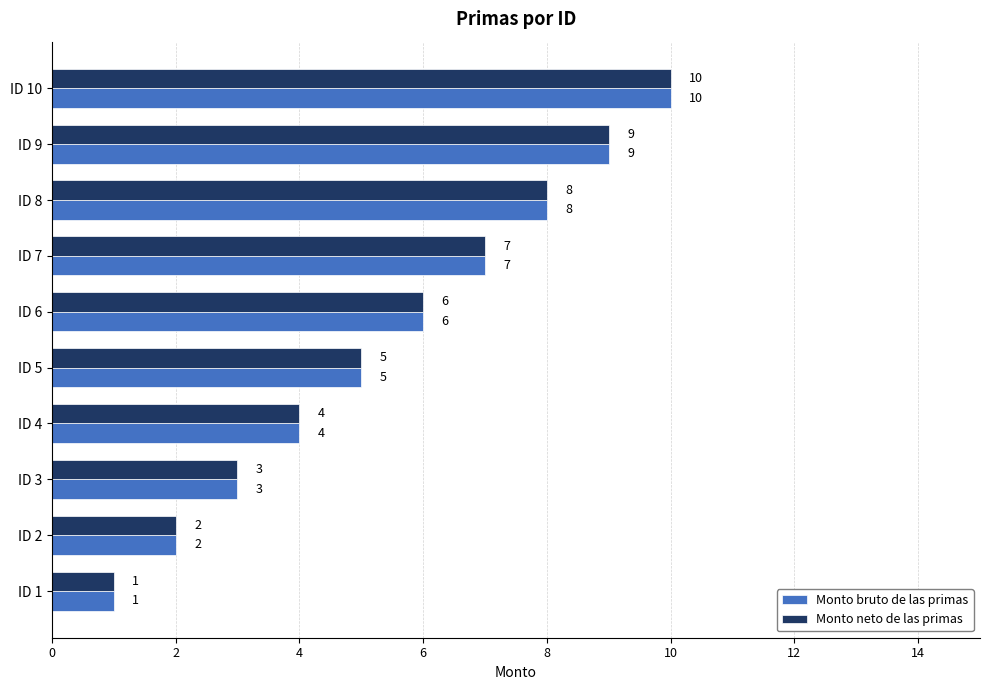

What is the approximate value of Monto bruto de las primas at ID 9?

9